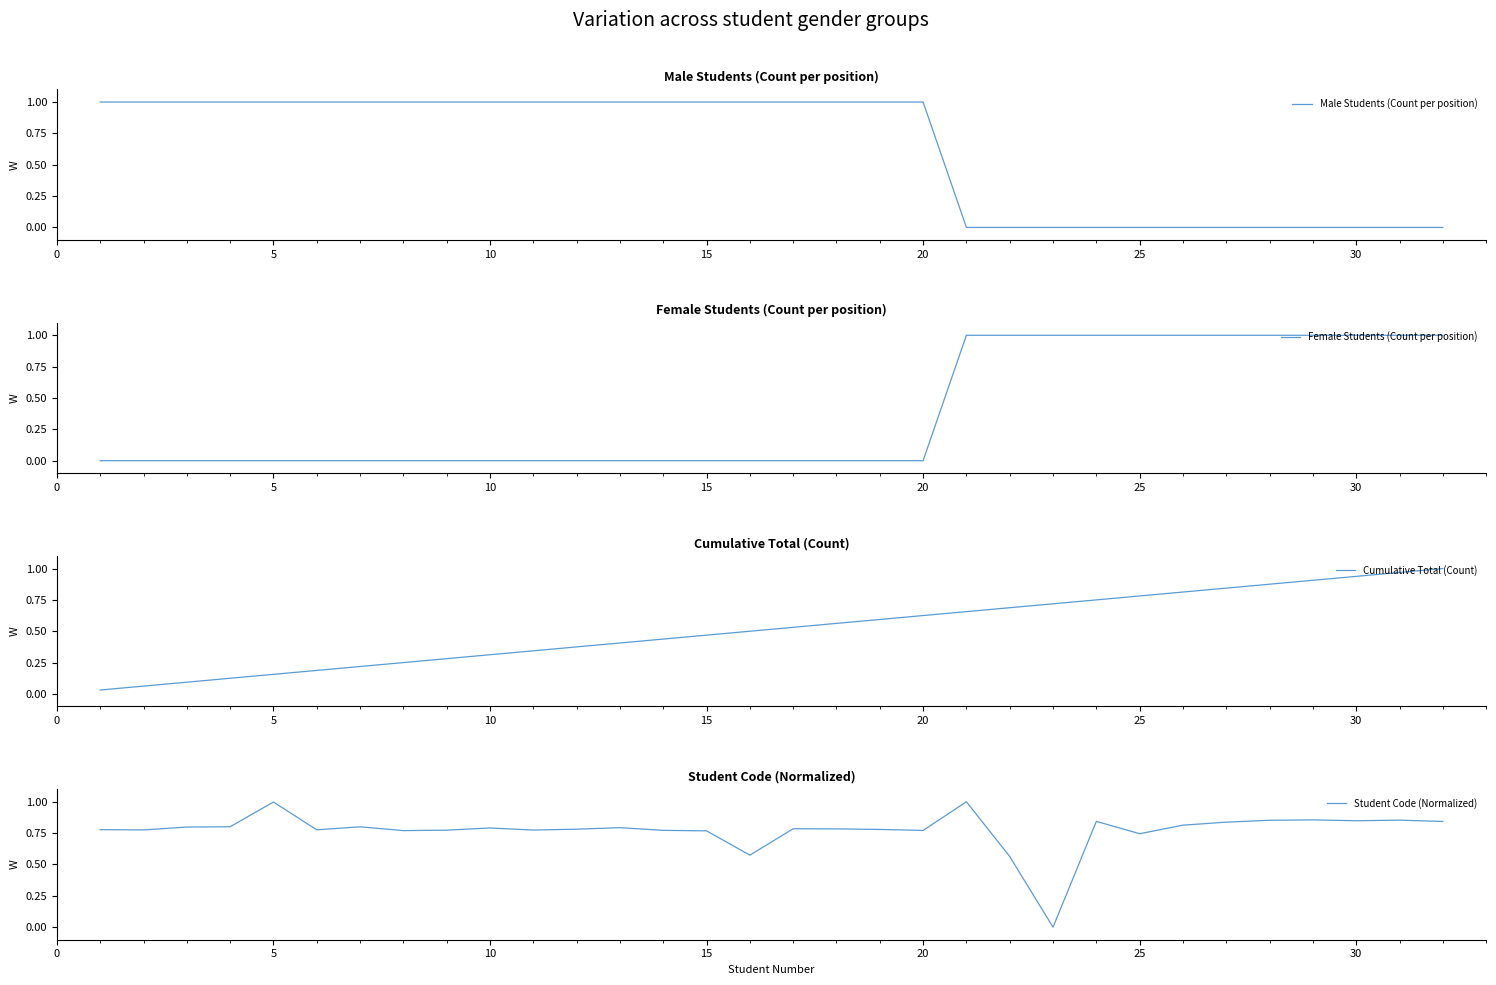

Count the number of data series in this chart.

4